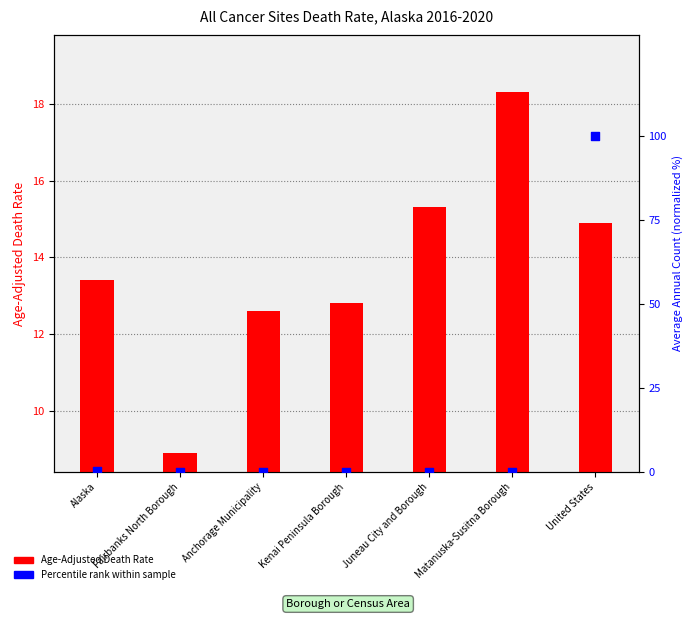

Is the value of Percentile rank within sample at Juneau City and Borough greater than the value of Age-Adjusted Death Rate at Alaska?

No